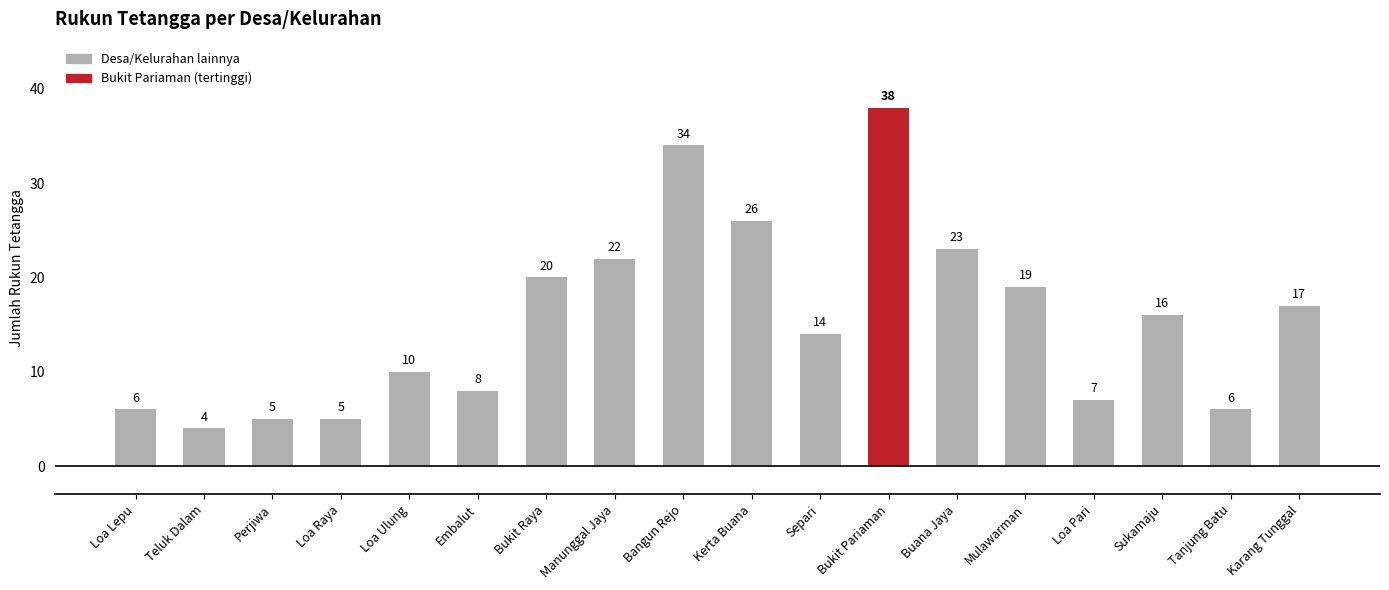

True or false: the data shows 7 at Bangun Rejo.

False